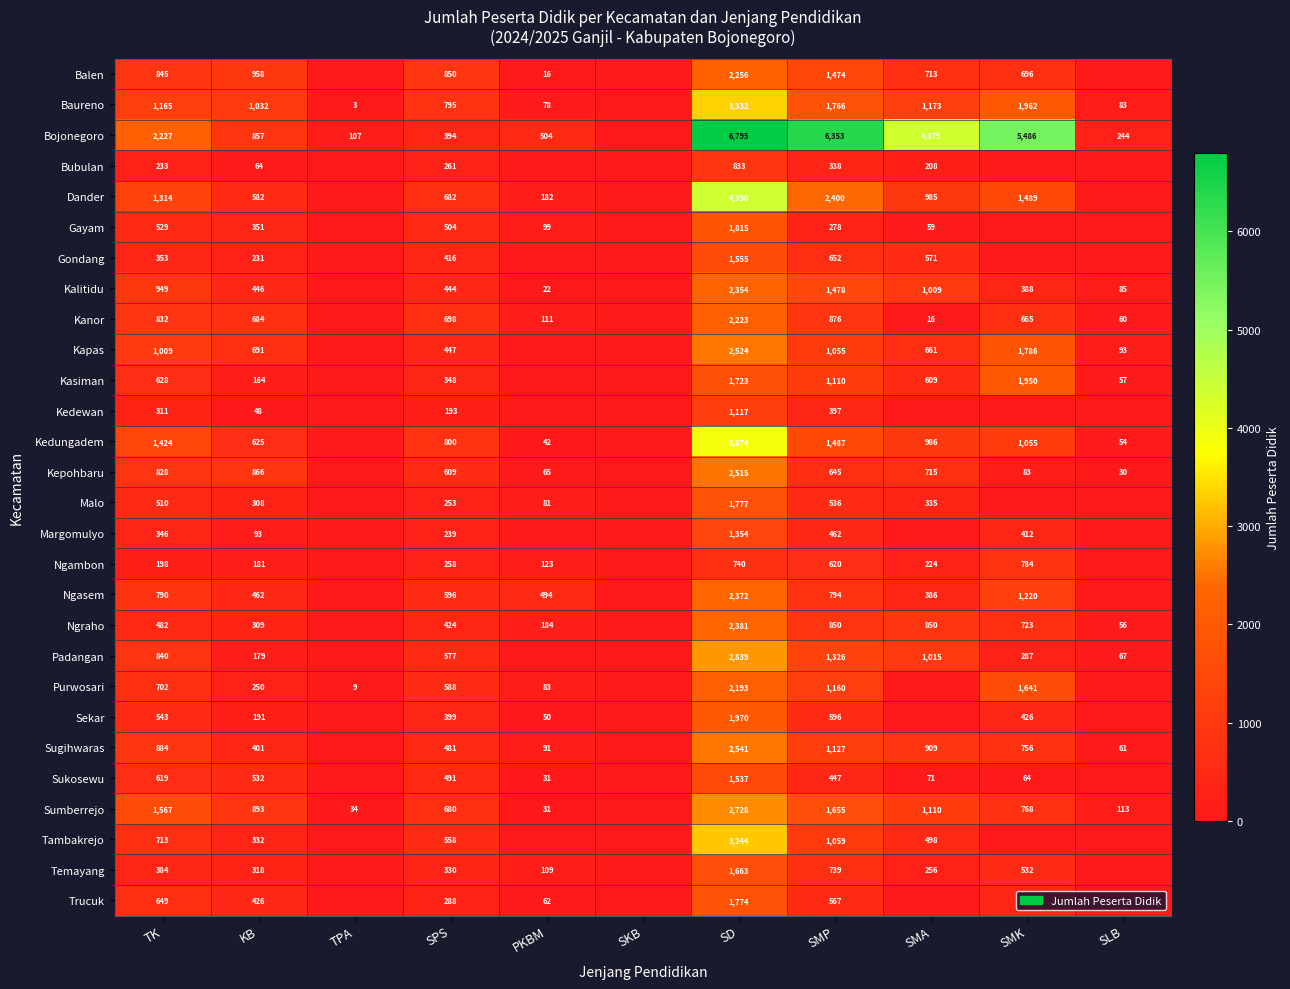

What is the maximum value shown in the chart?

6795